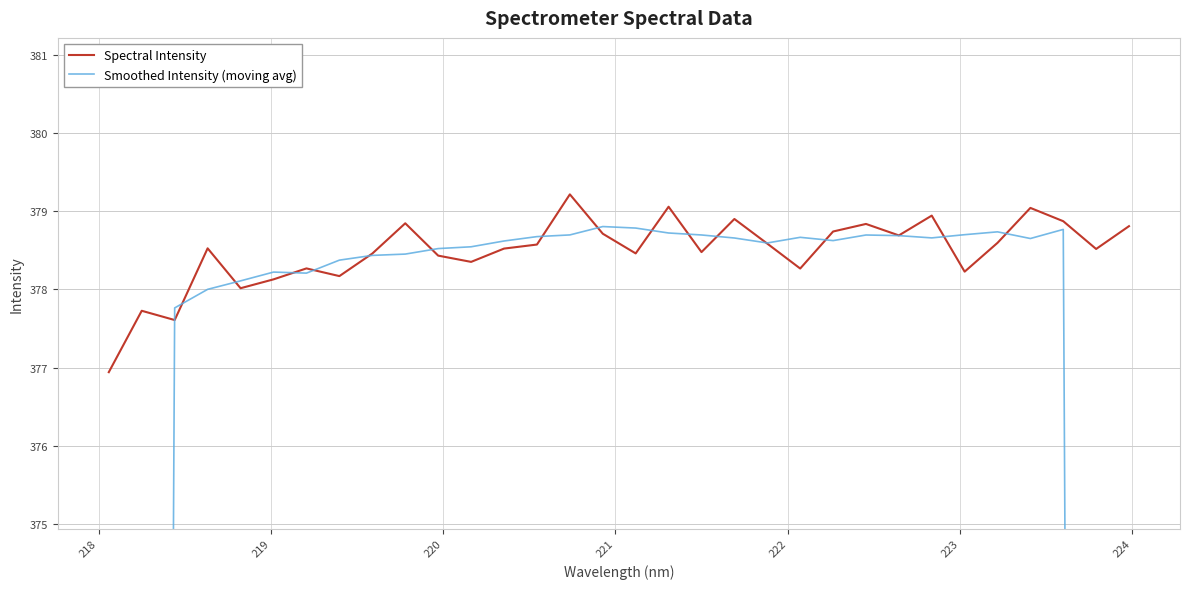

What is the highest value of the Spectral Intensity series?

379.2